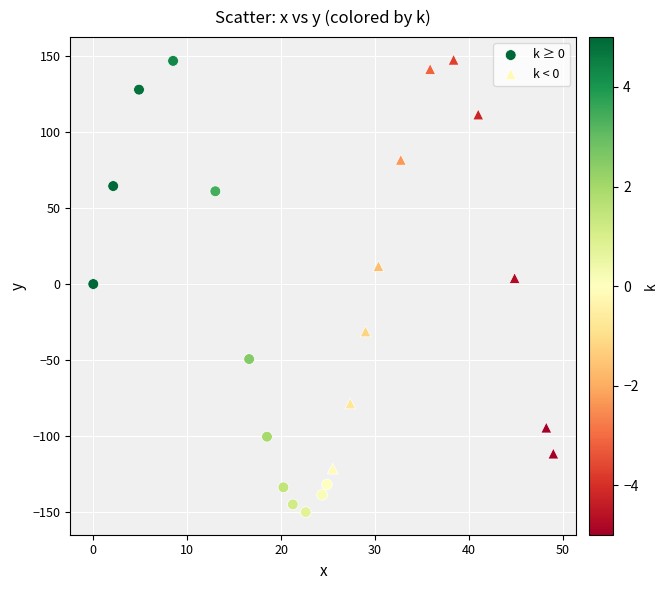

Which series has the largest Y range (max minus min)?

k ≥ 0